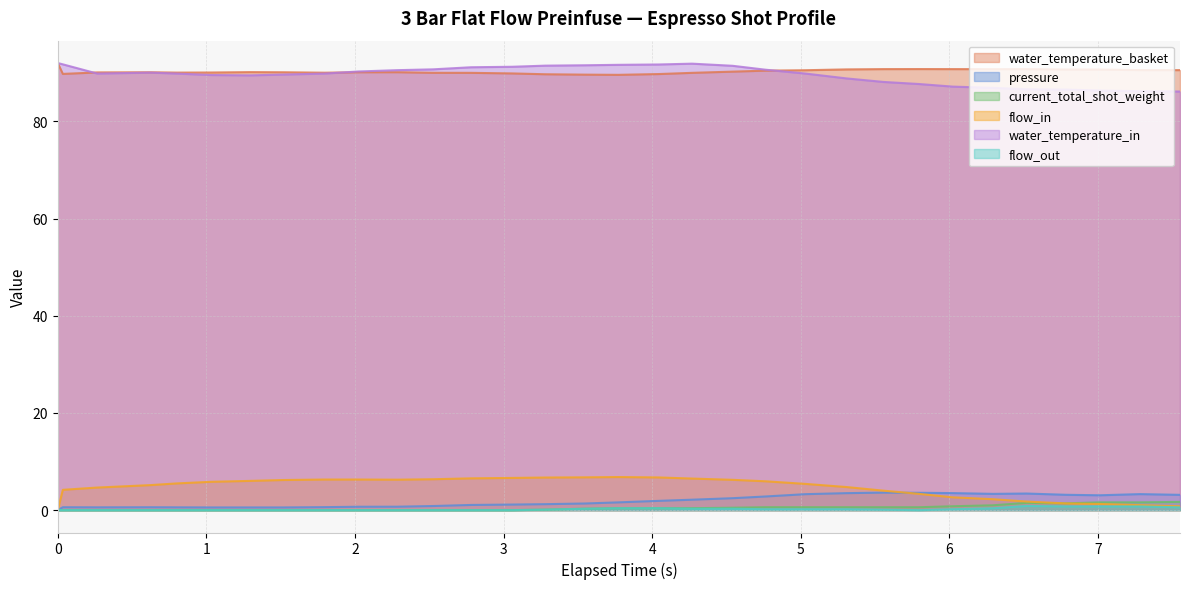

Does the chart have visible grid lines?

Yes